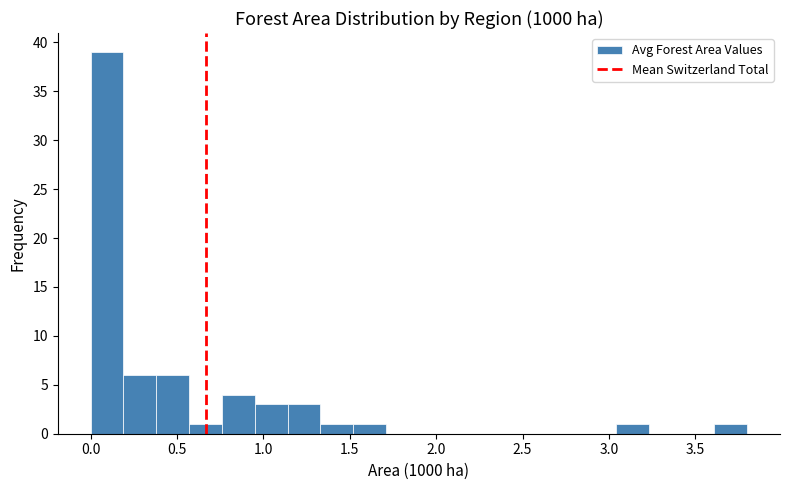

Read against the x-axis, roughly where is the centre of the tallest bar?

0.10